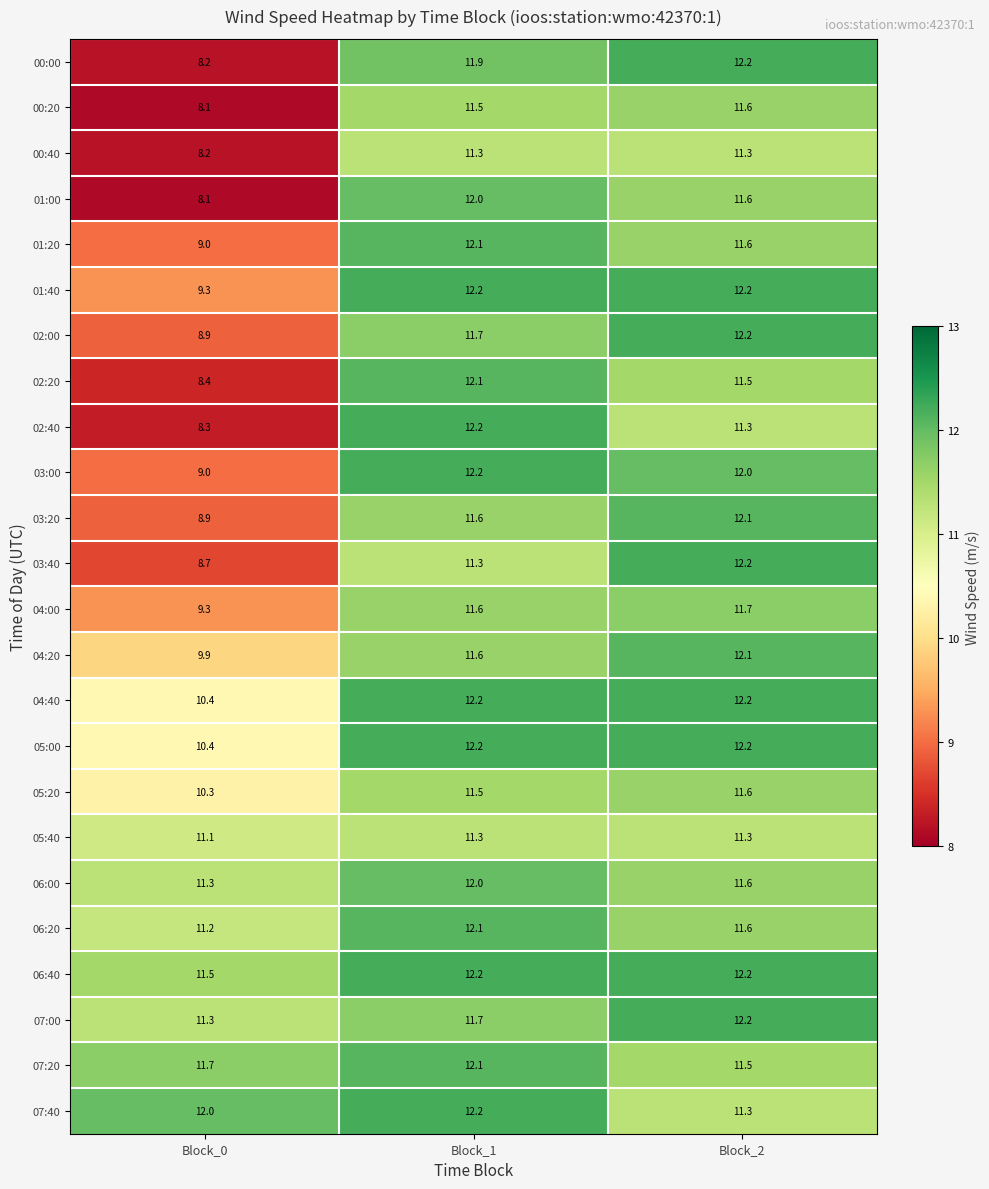

At which label is 05:40 closest to 11?

Block_0